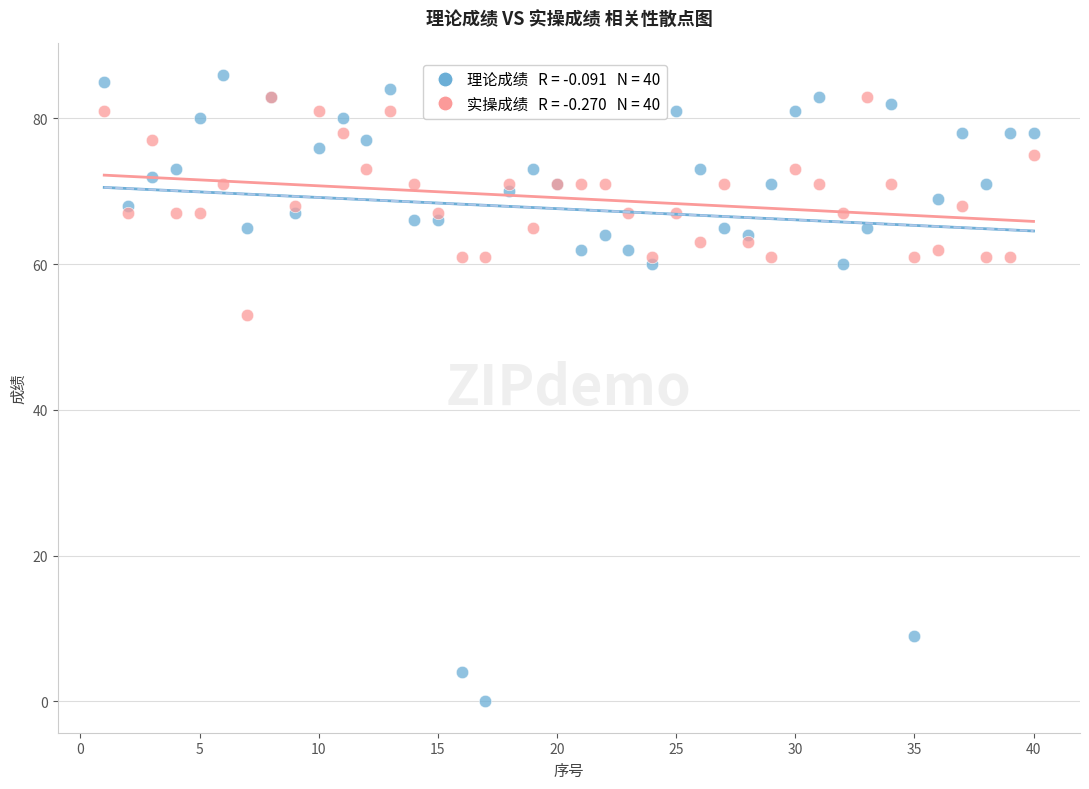

Across all series, what Y value is closest to 43?

53